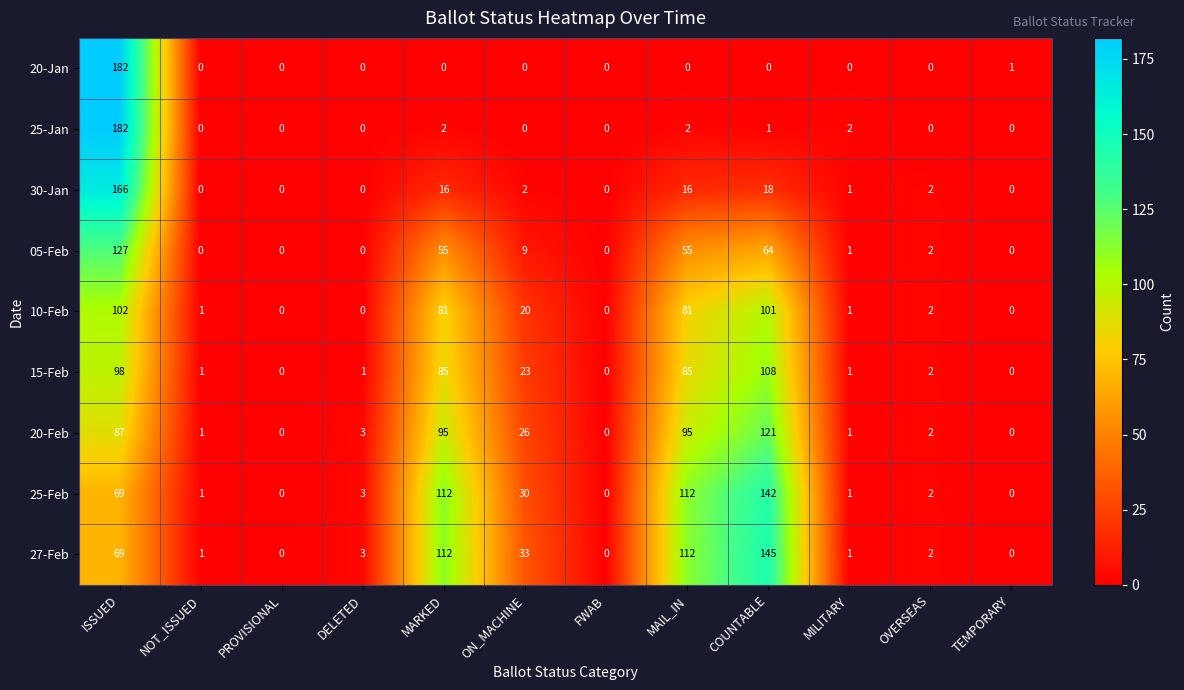

Which series has the largest total across all categories?

27-Feb